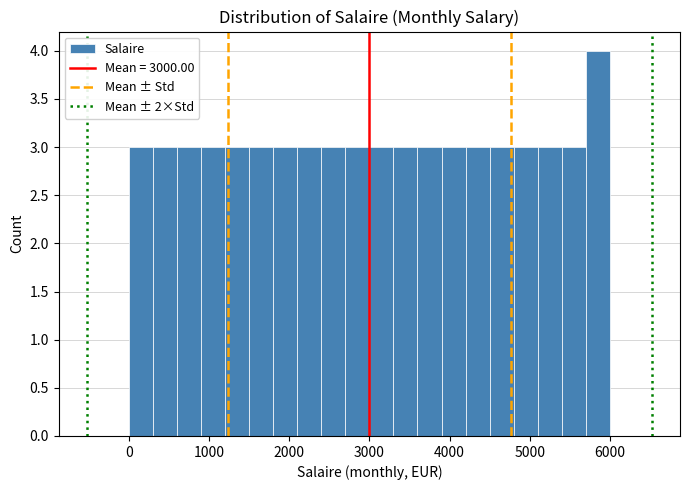

Around what value on the x-axis is the tallest bar? Give the approximate position of its centre, as read against the axis.

5900